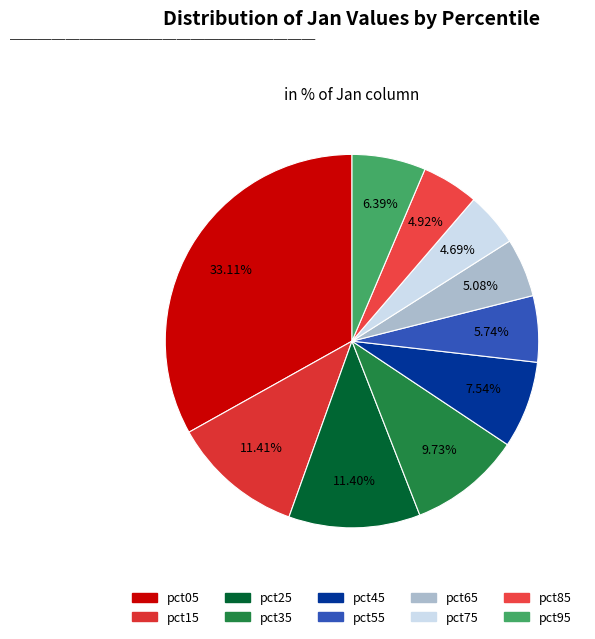

What percentage do pct55 and pct45 together represent?

13.3%